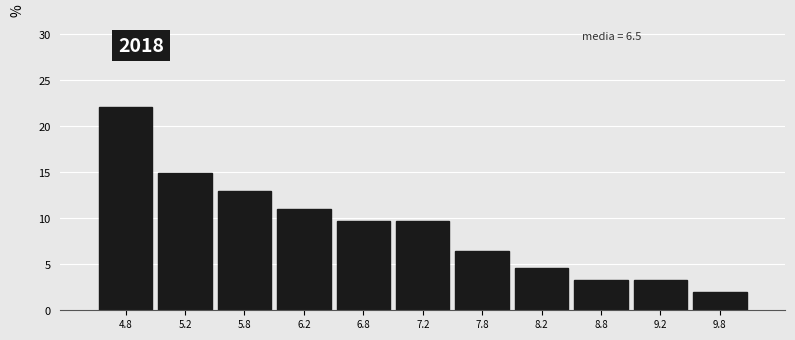

Reading right to left, list all the values displayed in this chart.

9.8=1.9	9.2=3.2	8.8=3.2	8.2=4.5	7.8=6.5	7.2=9.7	6.8=9.7	6.2=11.0	5.8=13.0	5.2=14.9	4.8=22.1